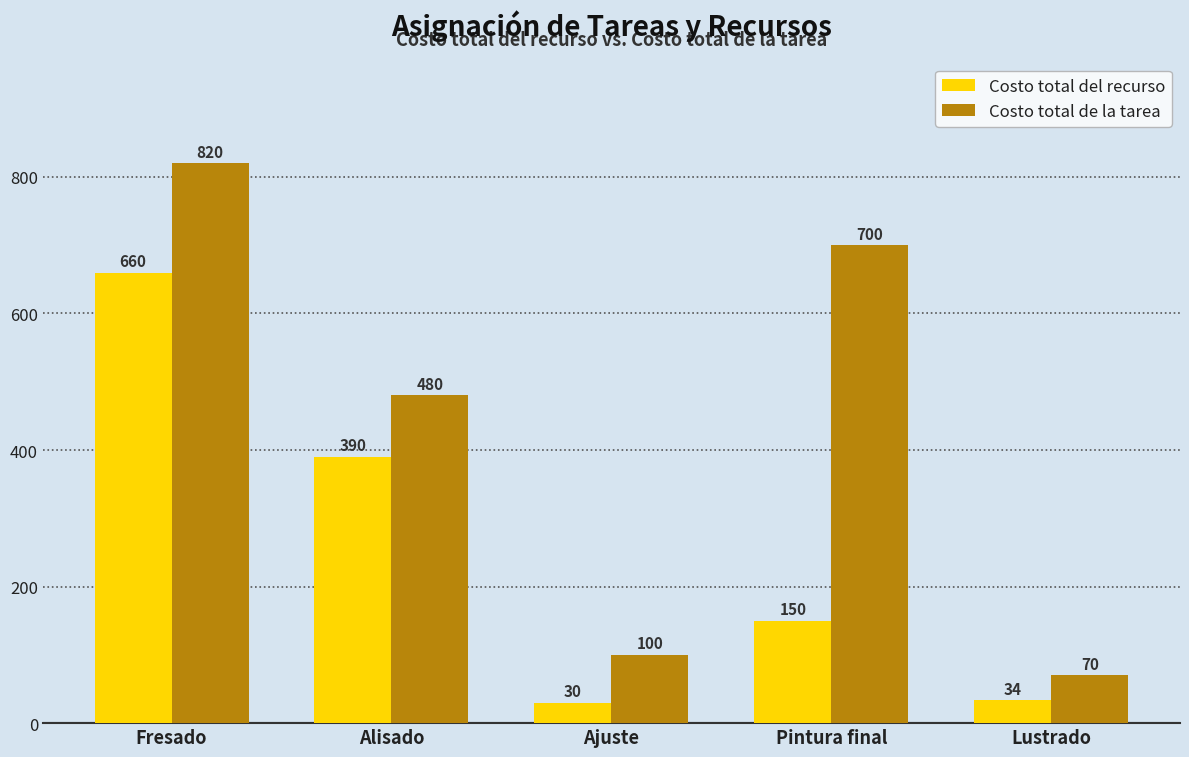

Reading right to left, what are all the values shown in this chart?

Costo total del recurso: 34	150	30	390	660
Costo total de la tarea: 70	700	100	480	820